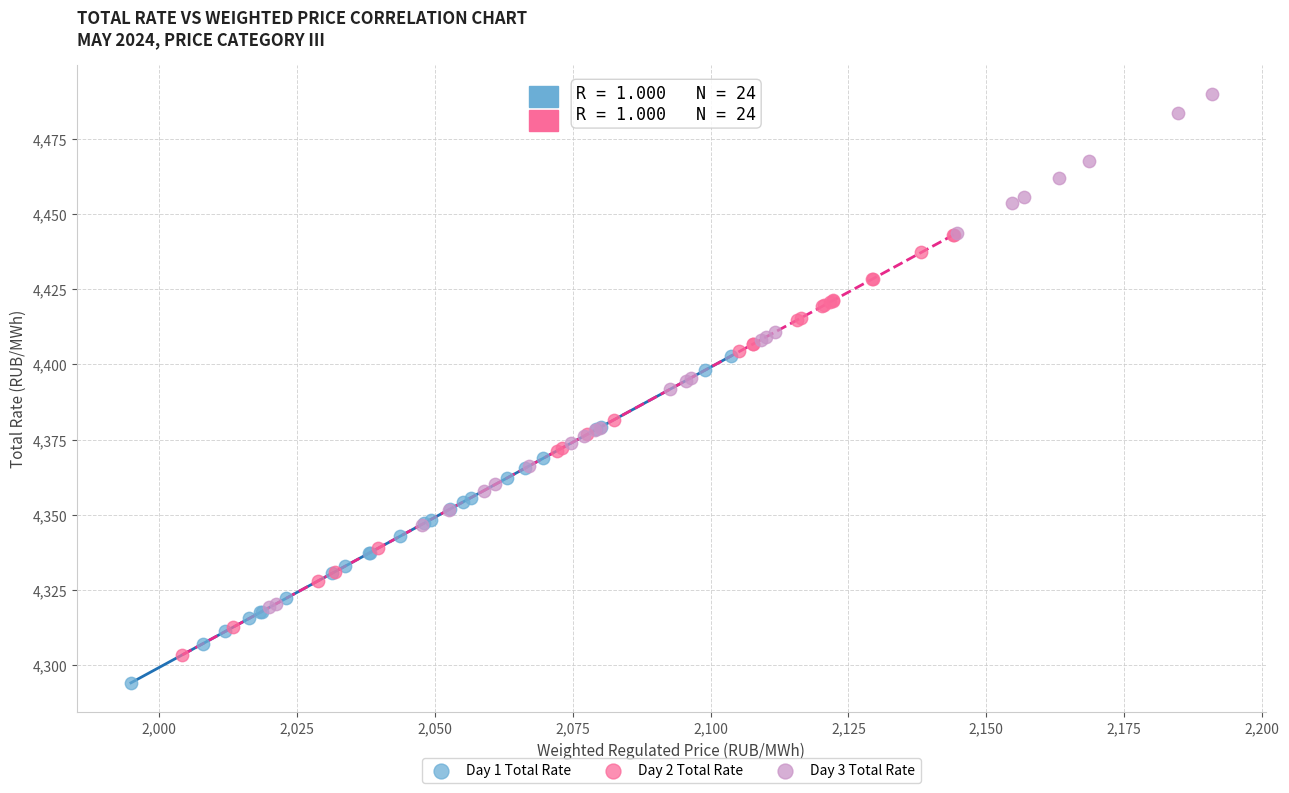

What are all the series names shown in the legend?

Day 1 Total Rate, Day 2 Total Rate, Day 3 Total Rate